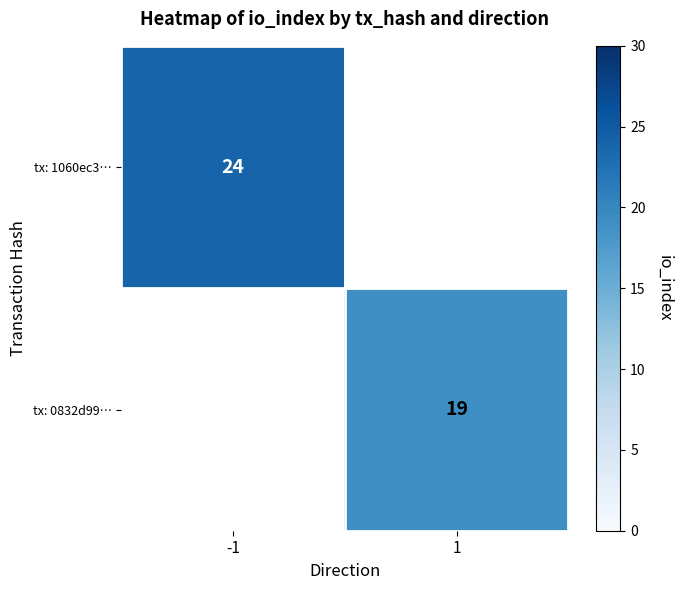

Is it true that tx: 0832d99… equals 5.8 at 1?

False